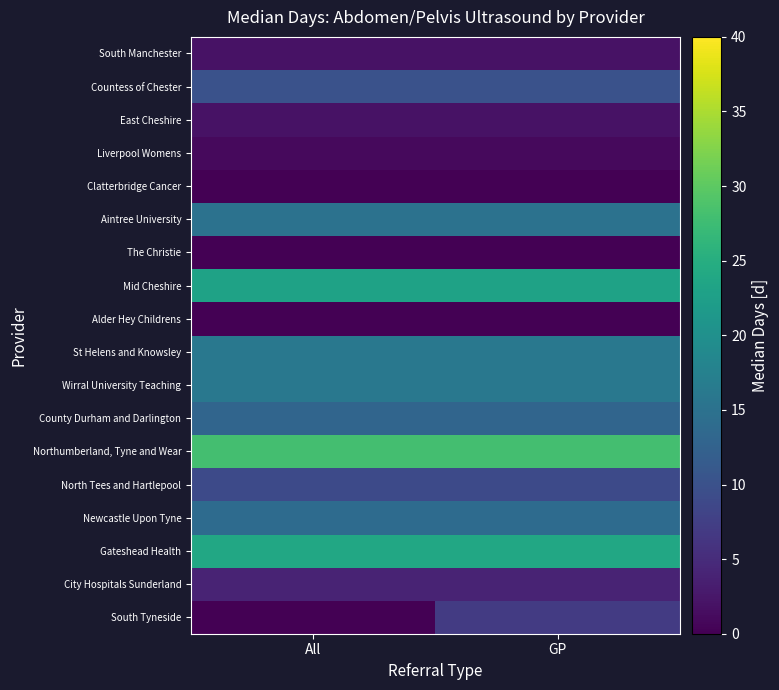

Which category has the highest value across all series?

All